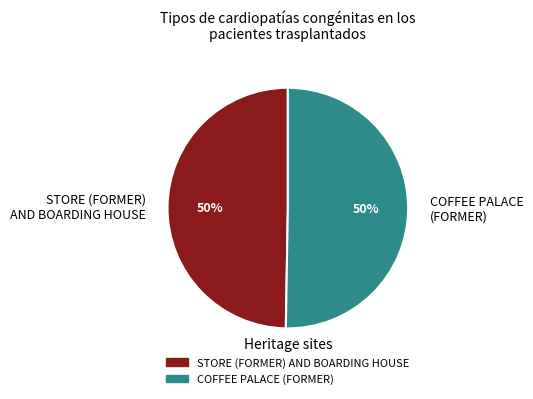

The COFFEE PALACE (FORMER) slice represents 50% of the pie. True or false?

True